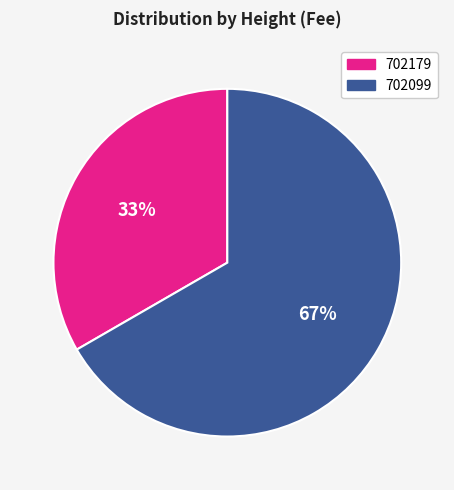

Which has a higher value, 702179 or 702099?

702099